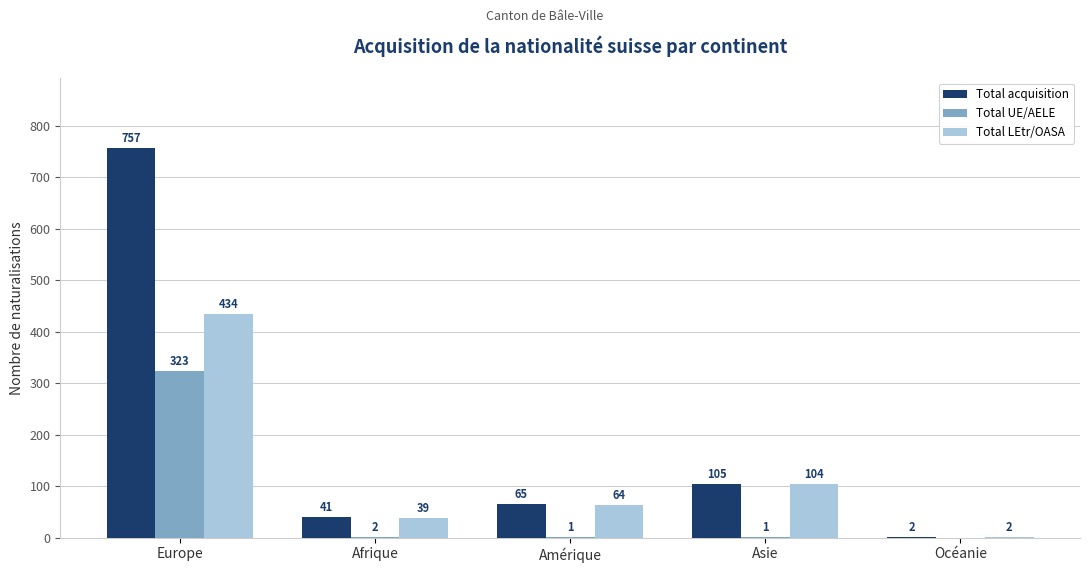

What is the sum of all Total LEtr/OASA values?

643